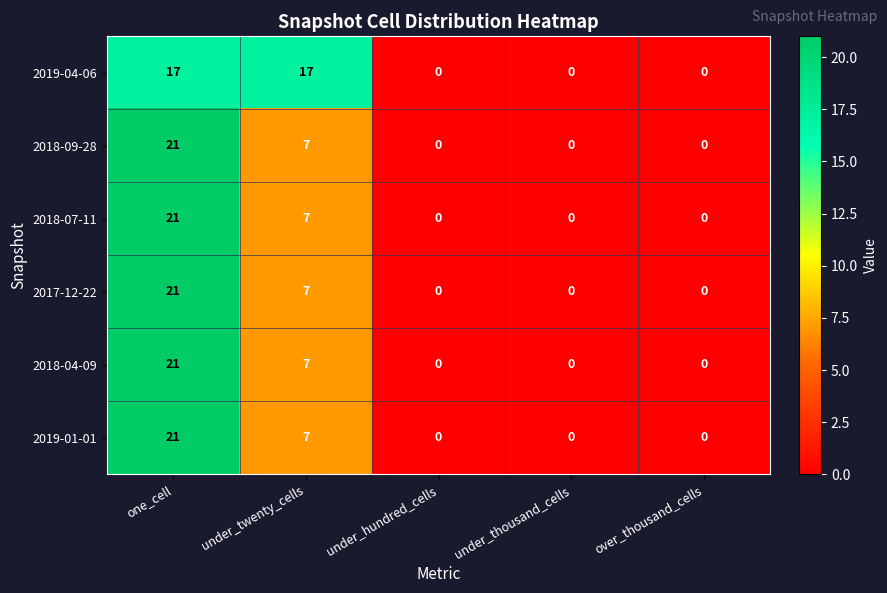

What is the sum of all 2019-01-01 values?

28